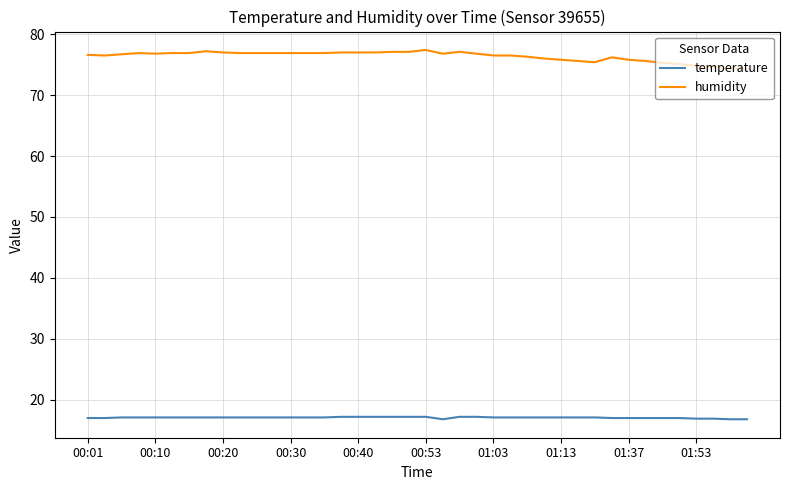

What is the greatest value displayed?

77.4